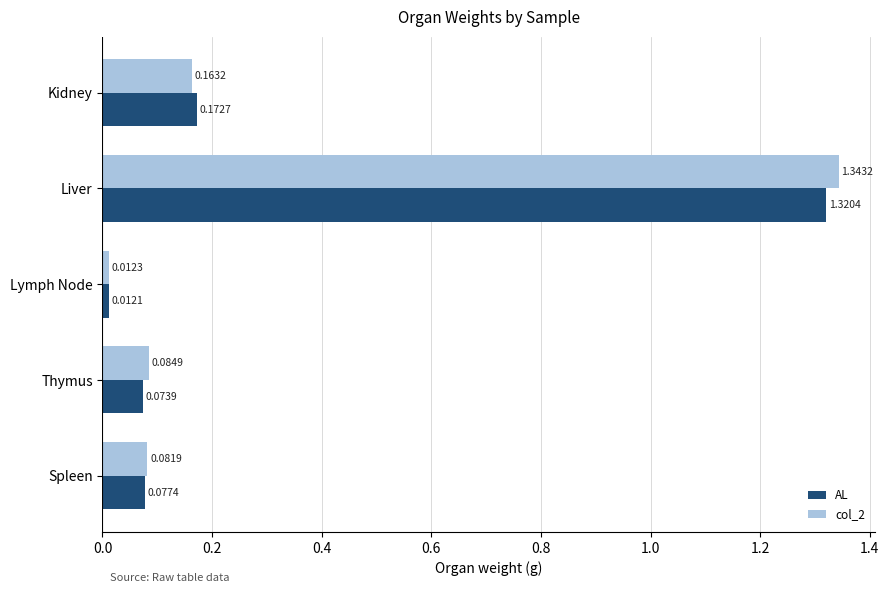

Is the value of AL at Kidney greater than the value of col_2 at Thymus?

Yes